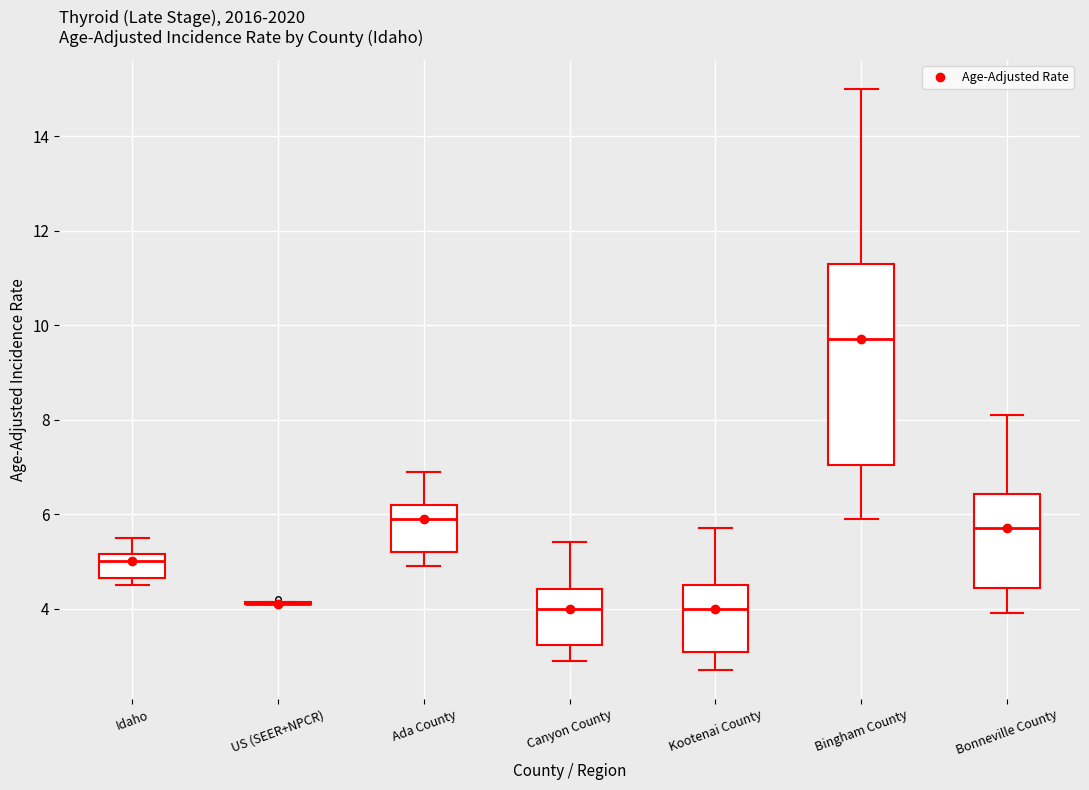

Reading left to right, transcribe this box plot: for each box, give where its median line is, the range the box spans, and where its two whiskers end, as read against the y-axis. The values are not printed on the chart, so give them approximately, as read against the axis.

Idaho: median 5.0, box 4.6 to 5.2, whiskers 4.6 (just below the box's lower edge) to 5.6
US (SEER+NPCR): box collapsed to a line at 4.2, whiskers 4.2 to 4.2
Ada County: median 6.0, box 5.2 to 6.2, whiskers 5.0 to 7.0
Canyon County: median 4.0, box 3.2 to 4.4, whiskers 3.0 to 5.4
Kootenai County: median 4.0, box 3.0 to 4.6, whiskers 2.8 to 5.8
Bingham County: median 9.8, box 7.0 to 11.2, whiskers 6.0 to 15.0
Bonneville County: median 5.8, box 4.4 to 6.4, whiskers 4.0 to 8.2